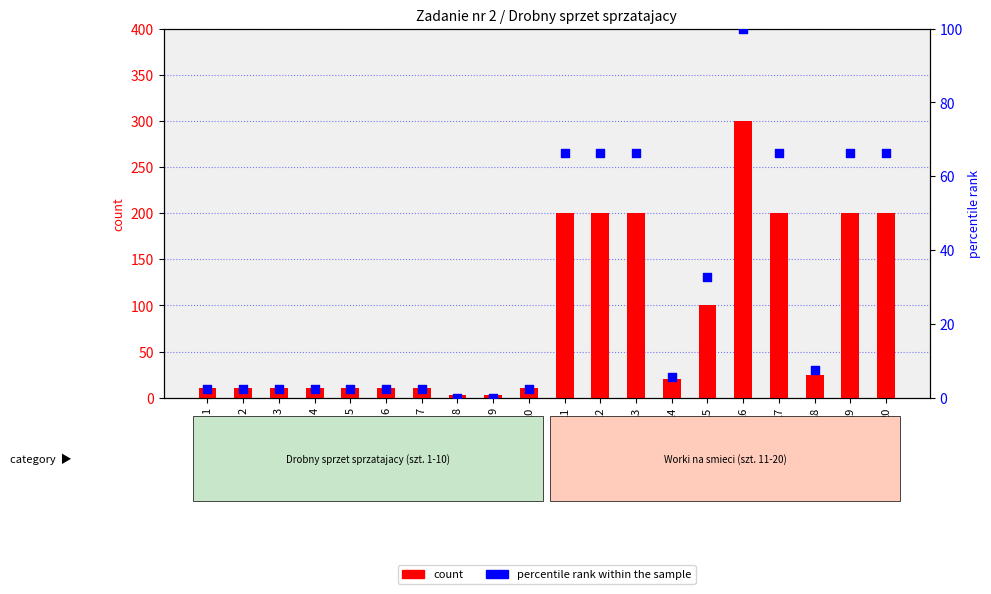

At which category is the sum across all series the highest?

16